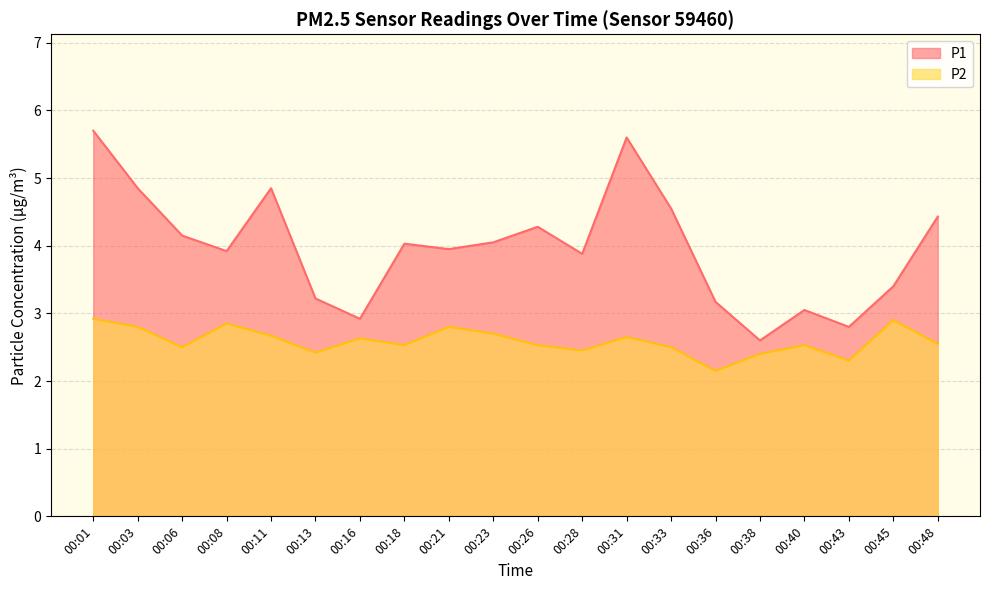

At which category does the chart reach its peak across all series?

00:01